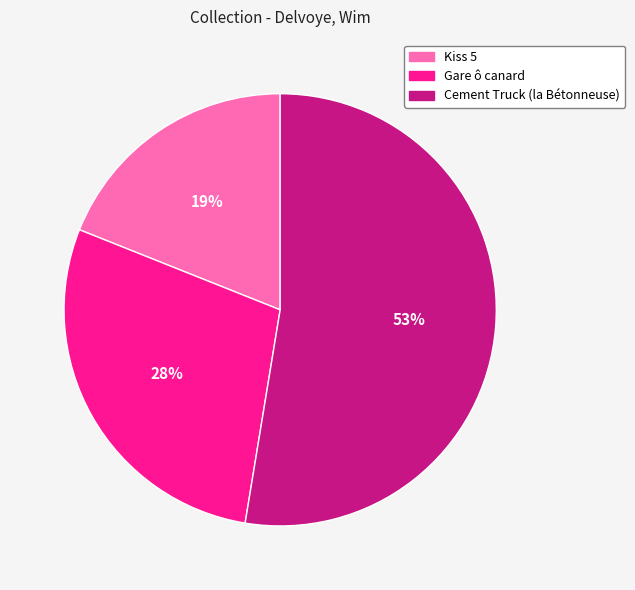

What percentage is the Cement Truck (la Bétonneuse) slice, to the nearest percent?

53%